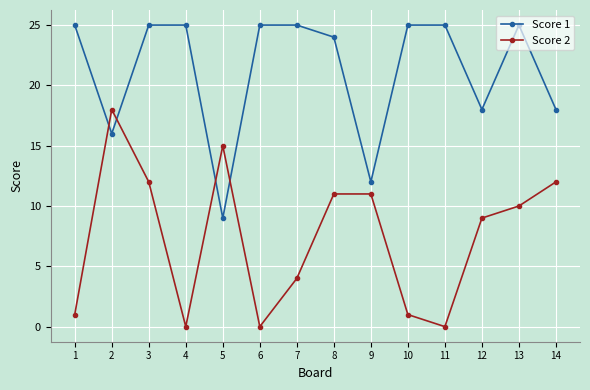

How many lines are shown in the chart?

2